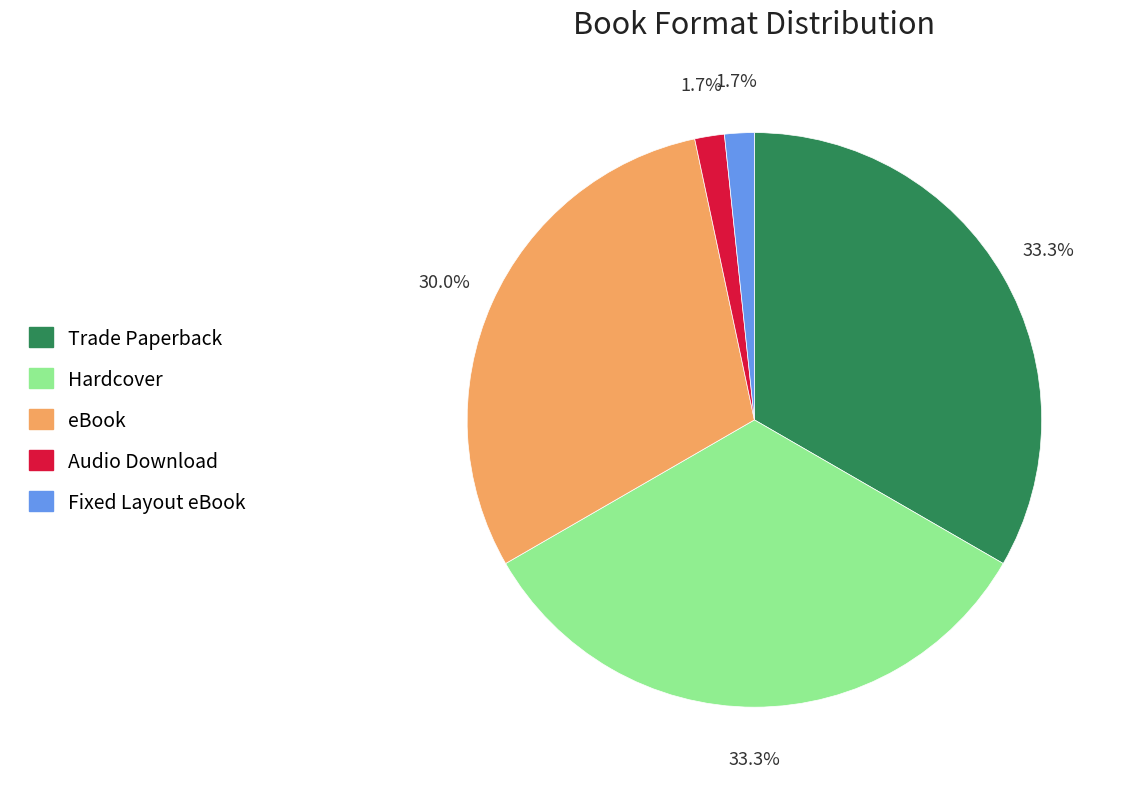

Is it true that Audio Download is 2% of the pie?

True